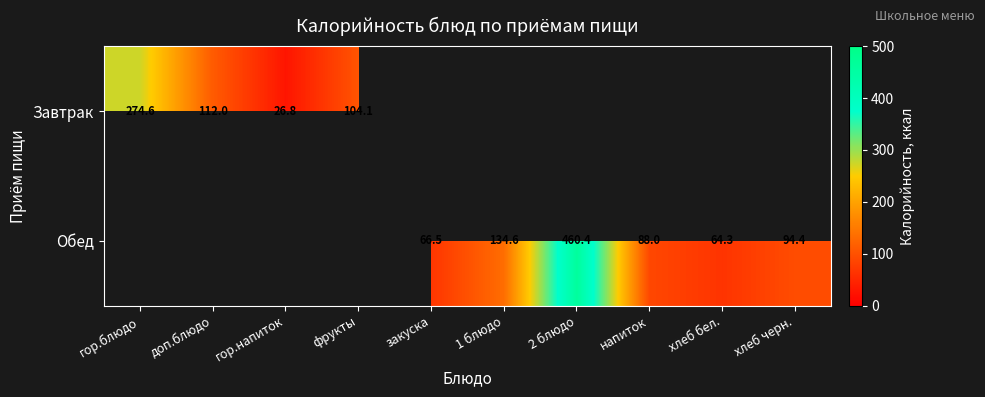

How many data points does each series have?

10